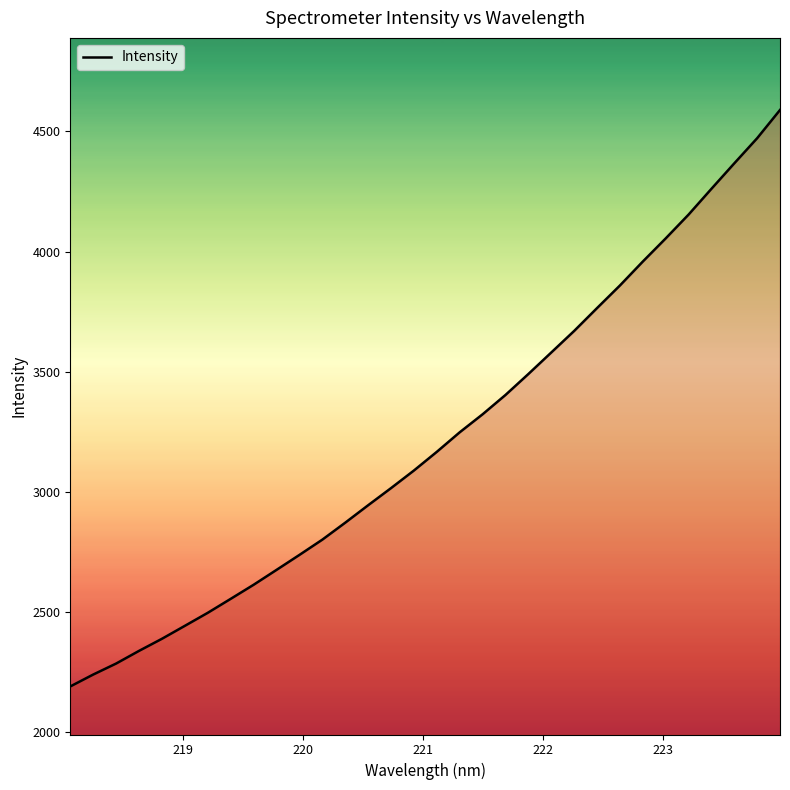

What is the difference between the maximum and minimum values?

2399.1